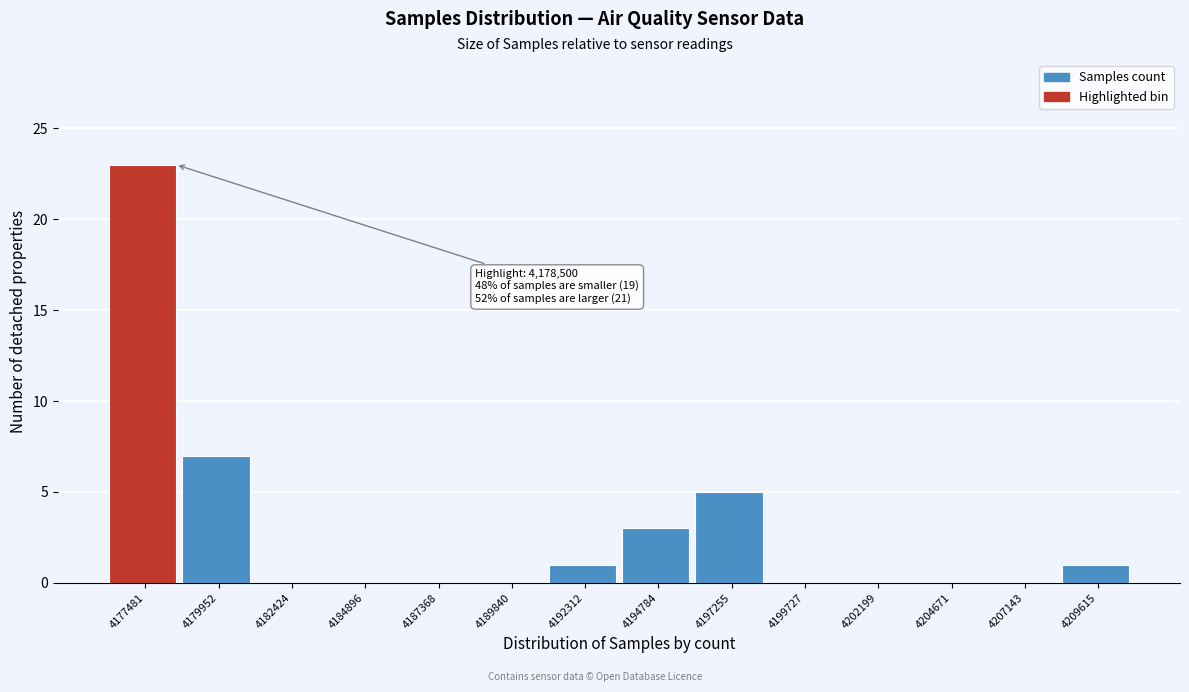

Reading left to right, transcribe all the data shown in this chart.

4177481=23	4179952=7	4182424=0	4184896=0	4187368=0	4189840=0	4192312=1	4194784=3	4197255=5	4199727=0	4202199=0	4204671=0	4207143=0	4209615=1